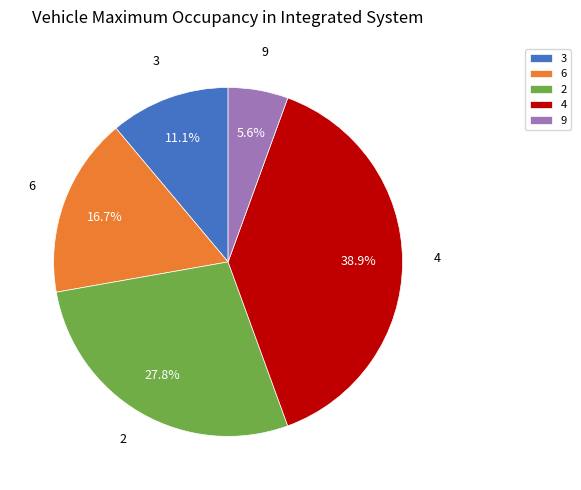

To the nearest percent, what portion does 4 represent?

39%